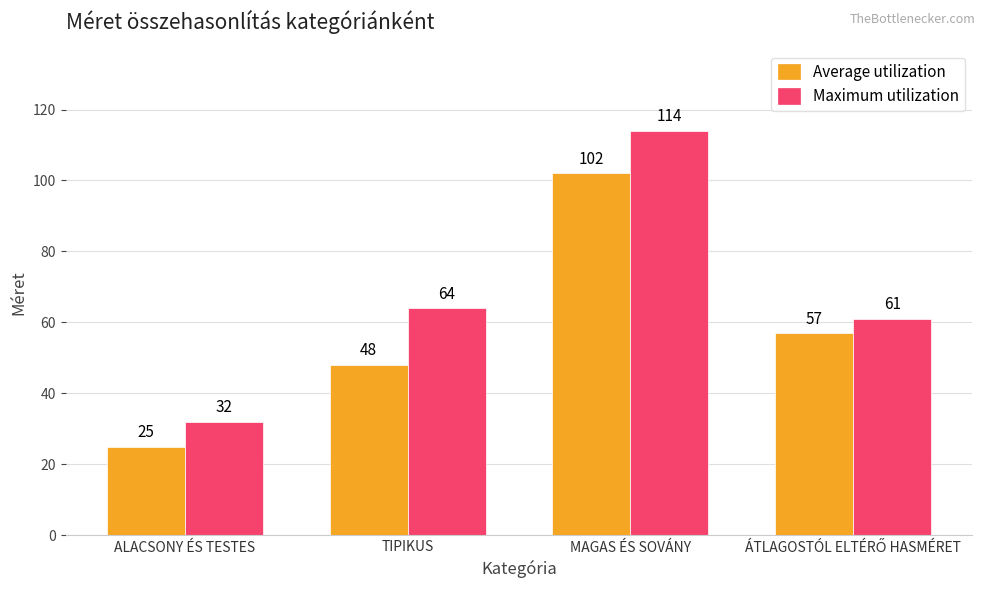

Is the value of Average utilization at MAGAS ÉS SOVÁNY greater than the value of Maximum utilization at MAGAS ÉS SOVÁNY?

No